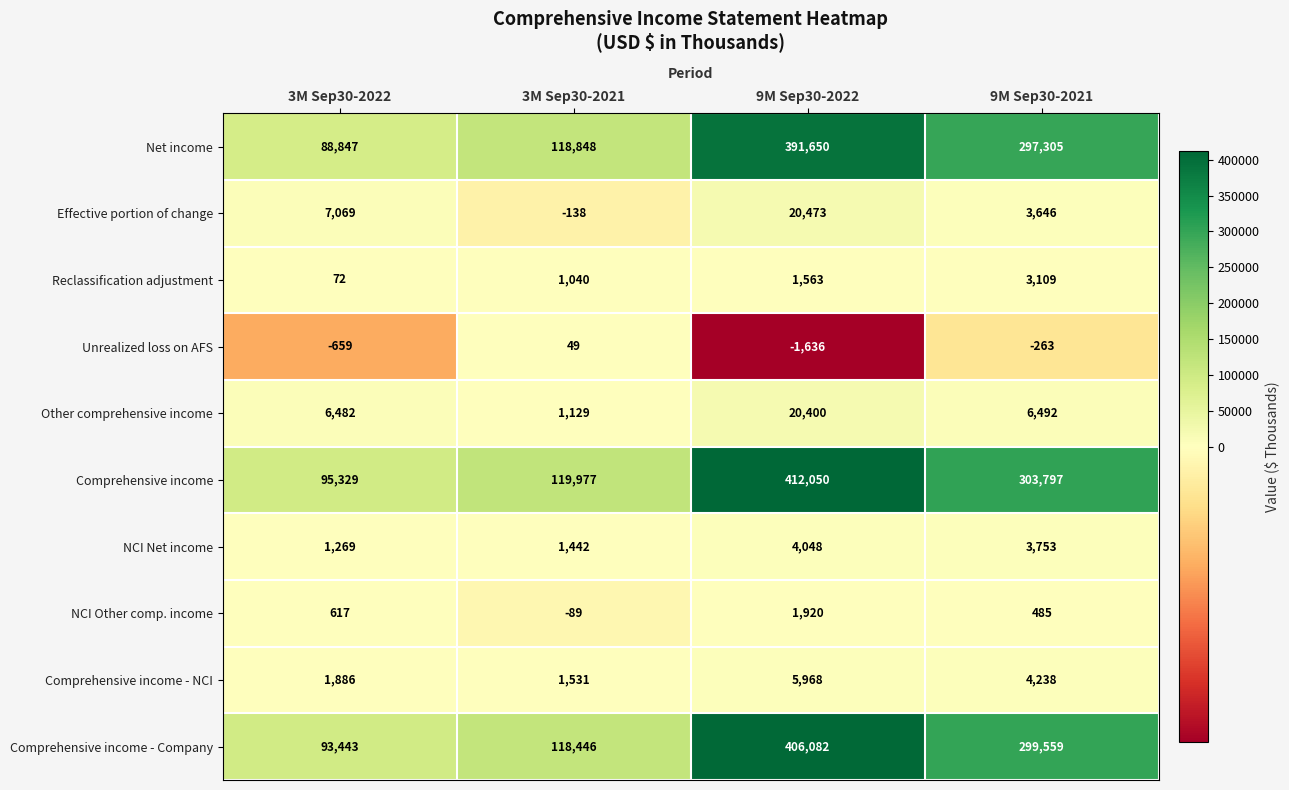

The Other comprehensive income series shows 5120 at 9M Sep30-2022. True or false?

False